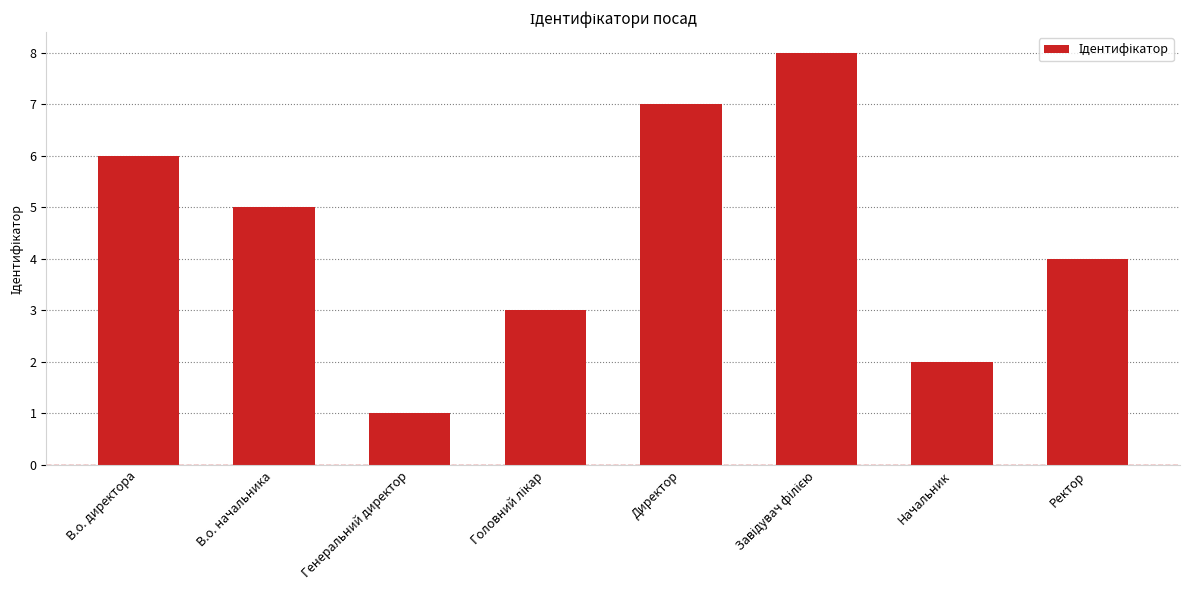

What is the label of the 5th bar from the left?

Директор